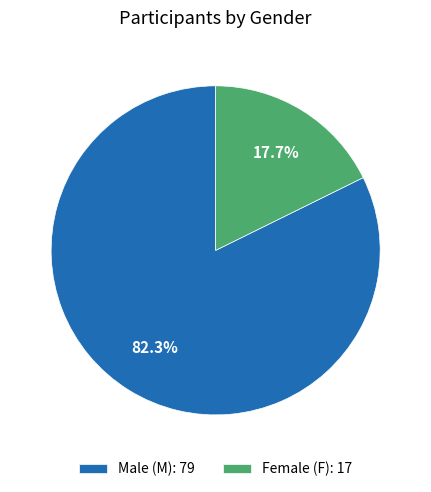

Rank the categories by value from lowest to highest.

Female (F): 17, Male (M): 79